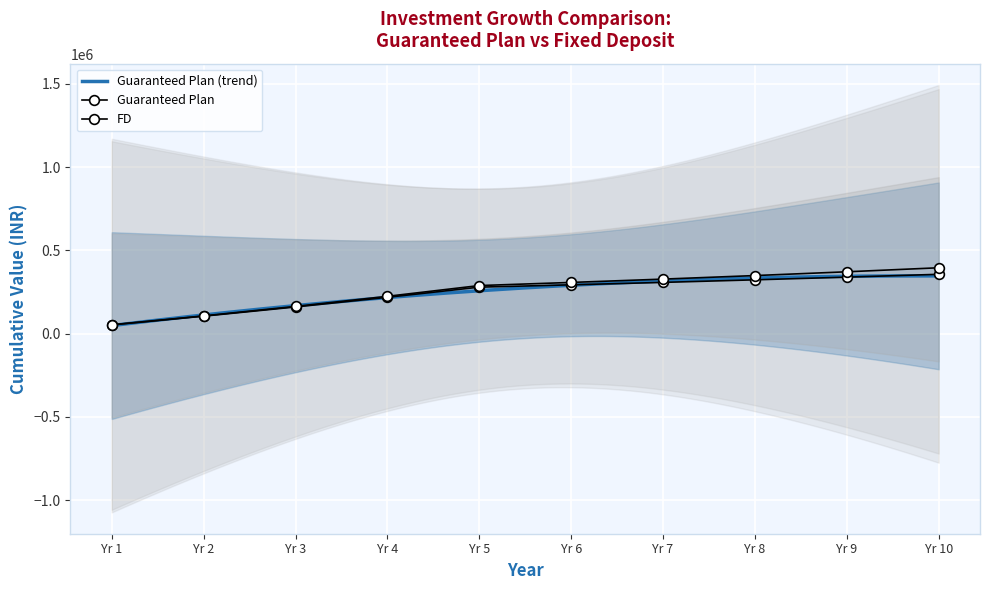

What is the average value of the FD series?

258834.3